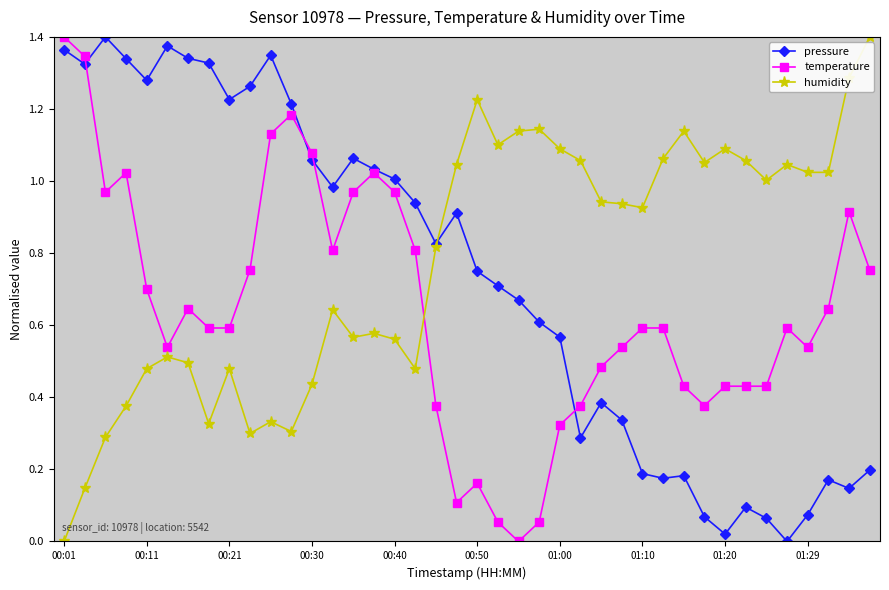

True or false: humidity and temperature intersect in this chart.

True